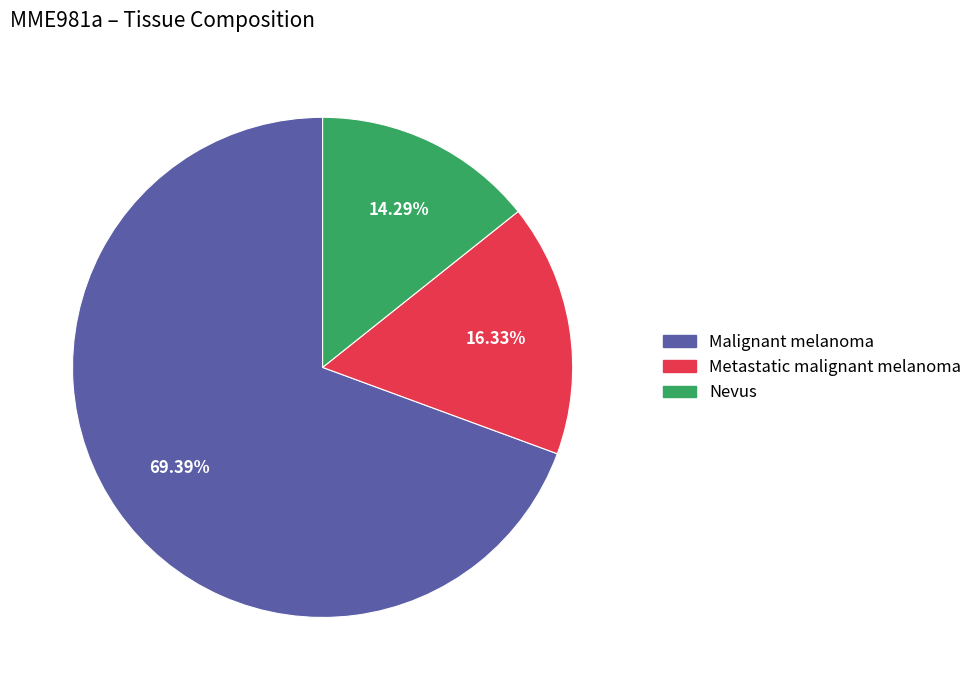

Does Nevus account for over 50% of the chart?

No